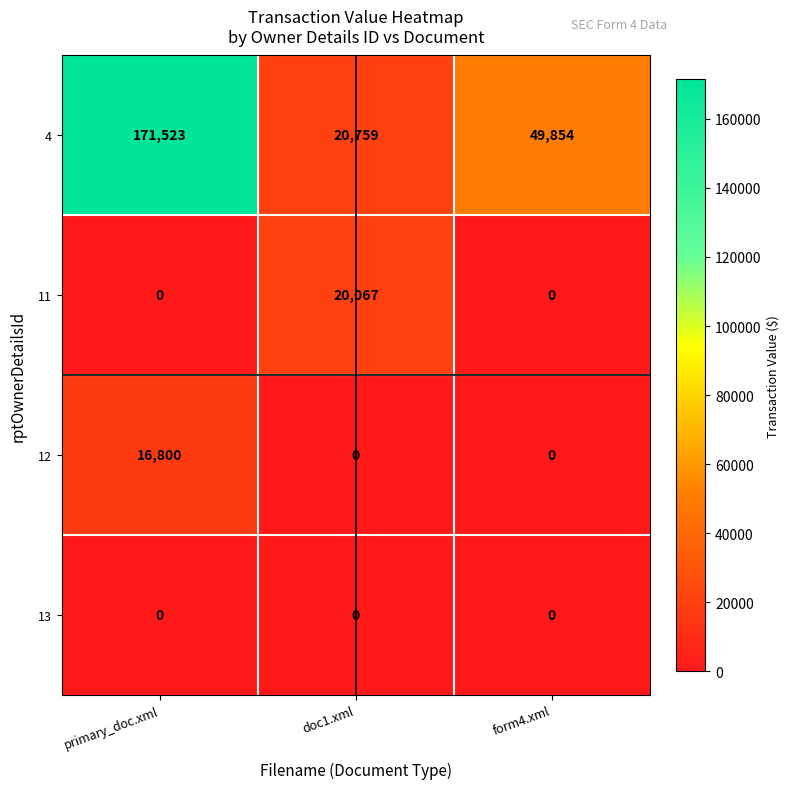

At which category is the sum across all series the highest?

primary_doc.xml